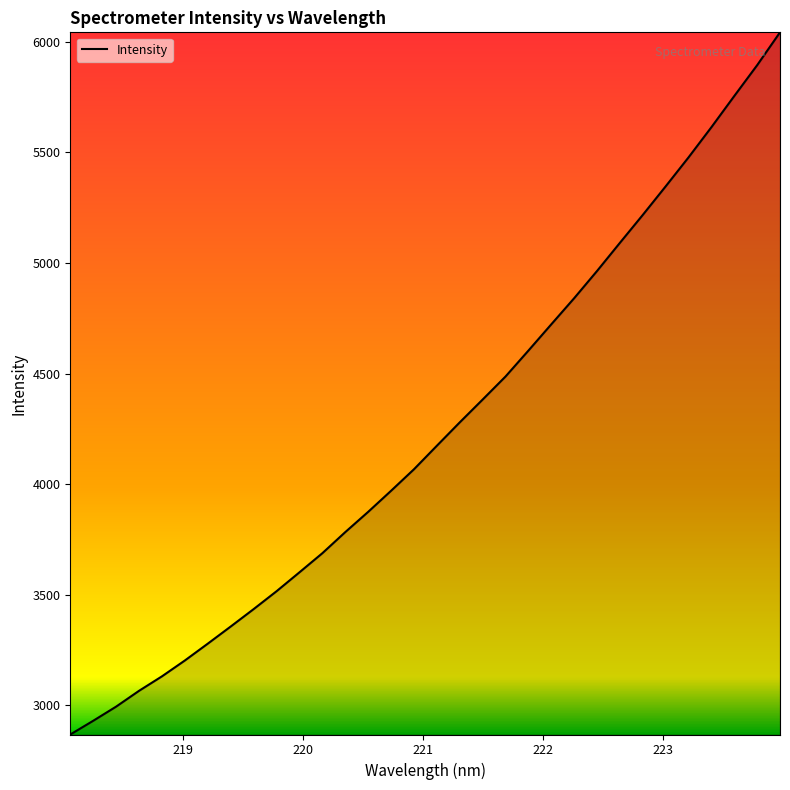

What is the minimum value shown in the chart?

2867.7